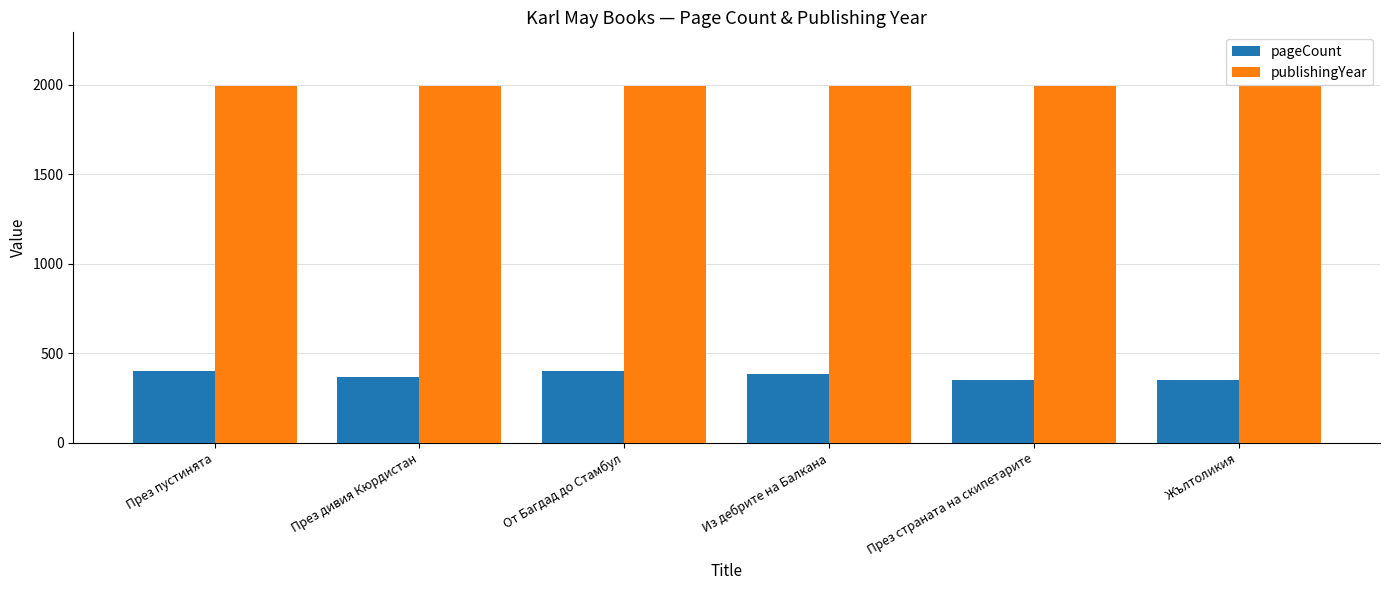

List the series in order of their peak value, highest first.

publishingYear, pageCount